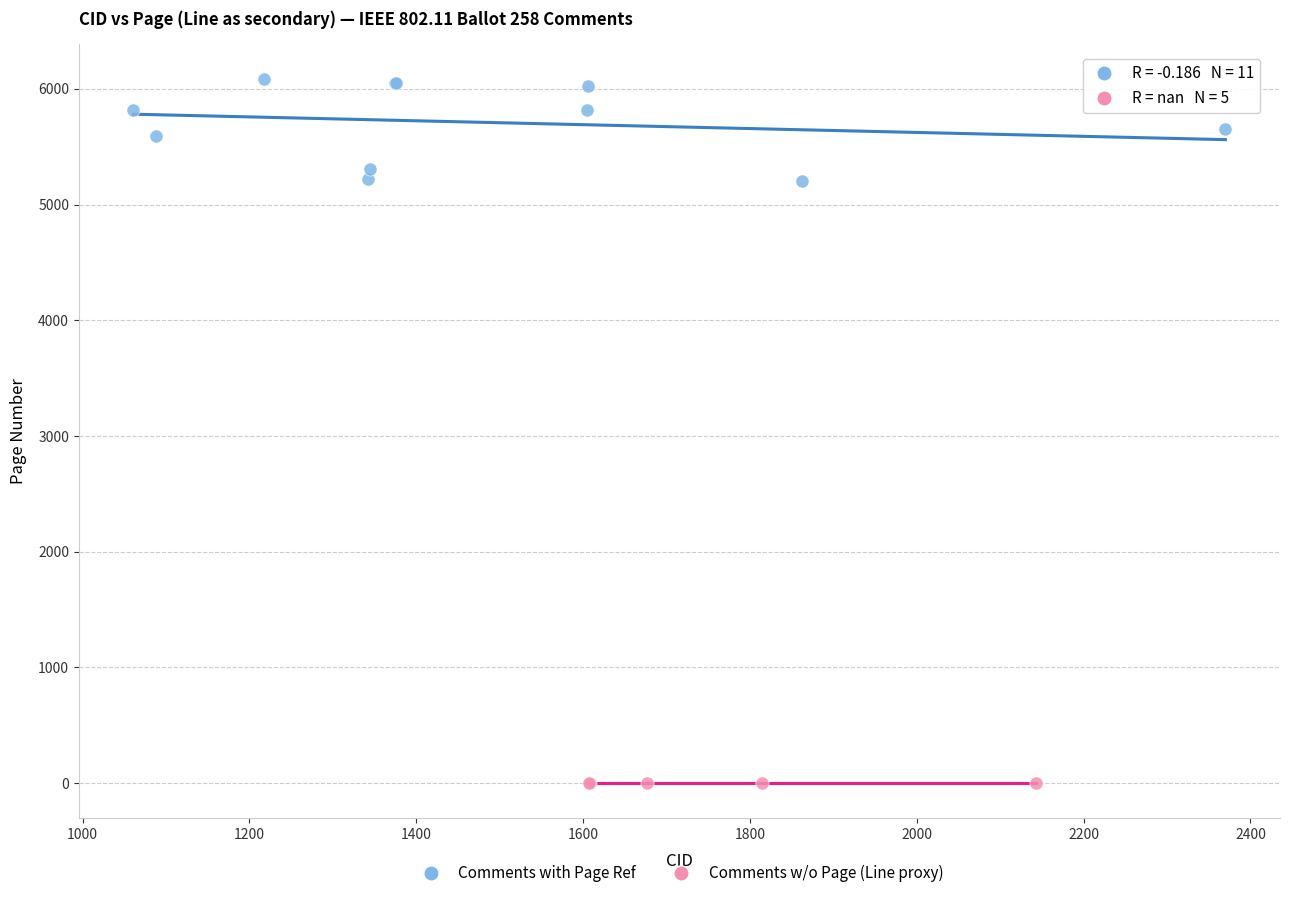

Which series reaches the minimum Y coordinate?

Comments w/o Page (Line proxy)